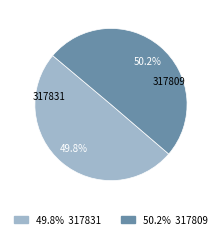

How many slices are in this pie chart?

2